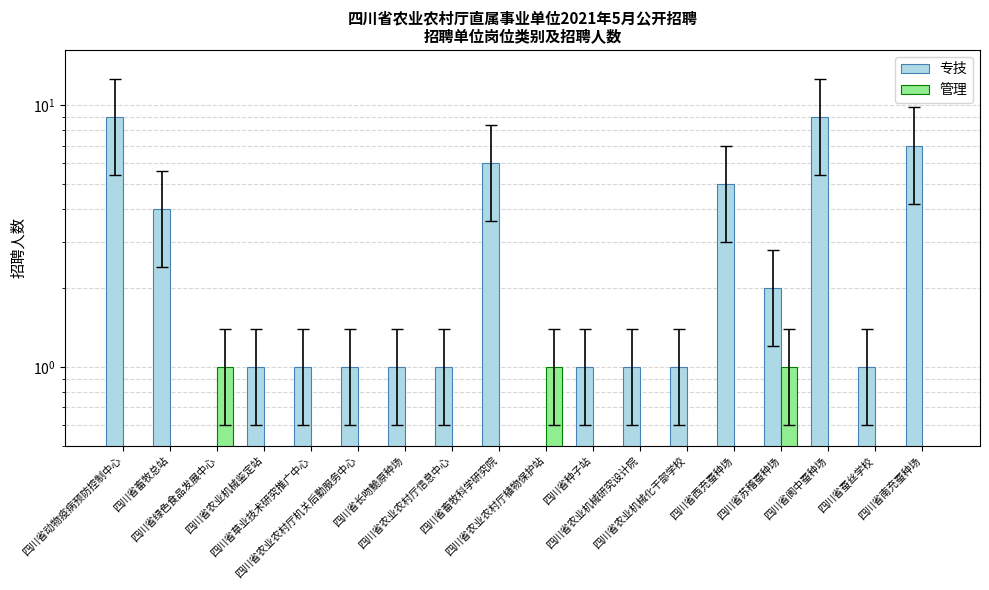

True or false: 管理 has a value of 1 at 四川省苏稽蚕种场.

True